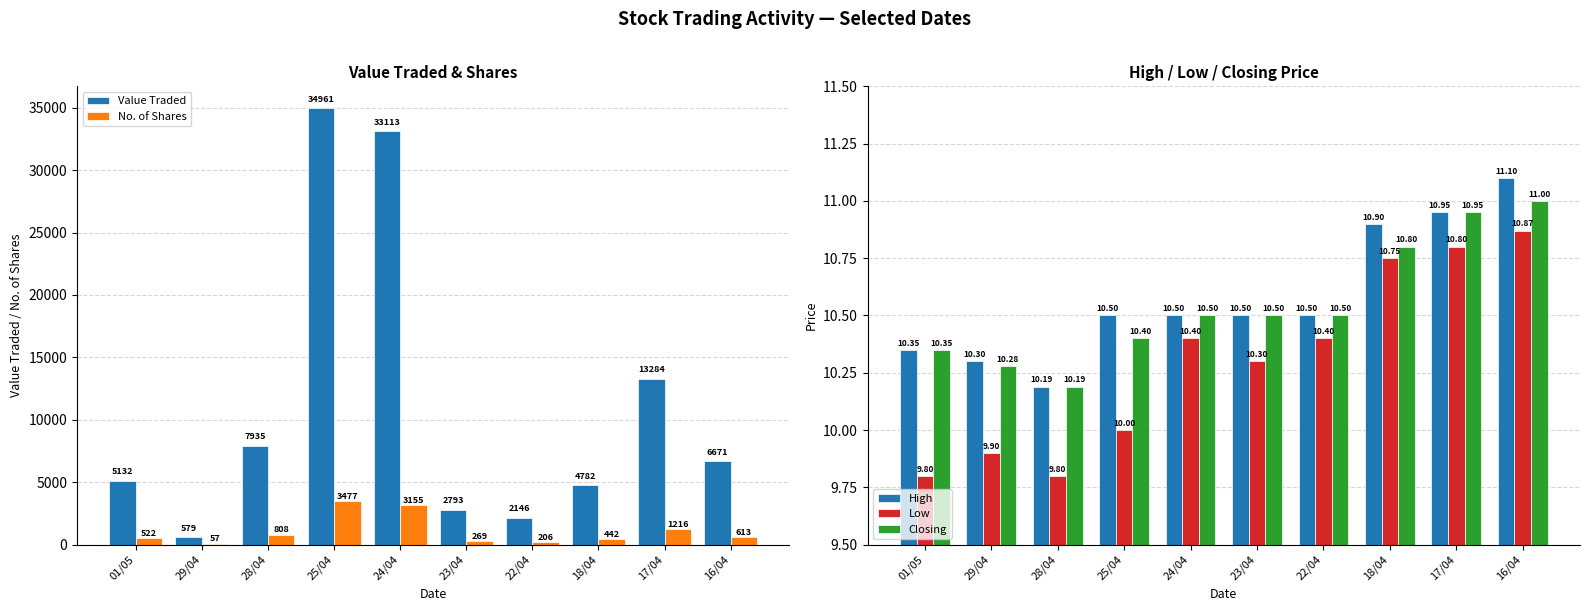

List the labels in order of No. of Shares value, largest first.

25/04, 24/04, 17/04, 28/04, 16/04, 01/05, 18/04, 23/04, 22/04, 29/04